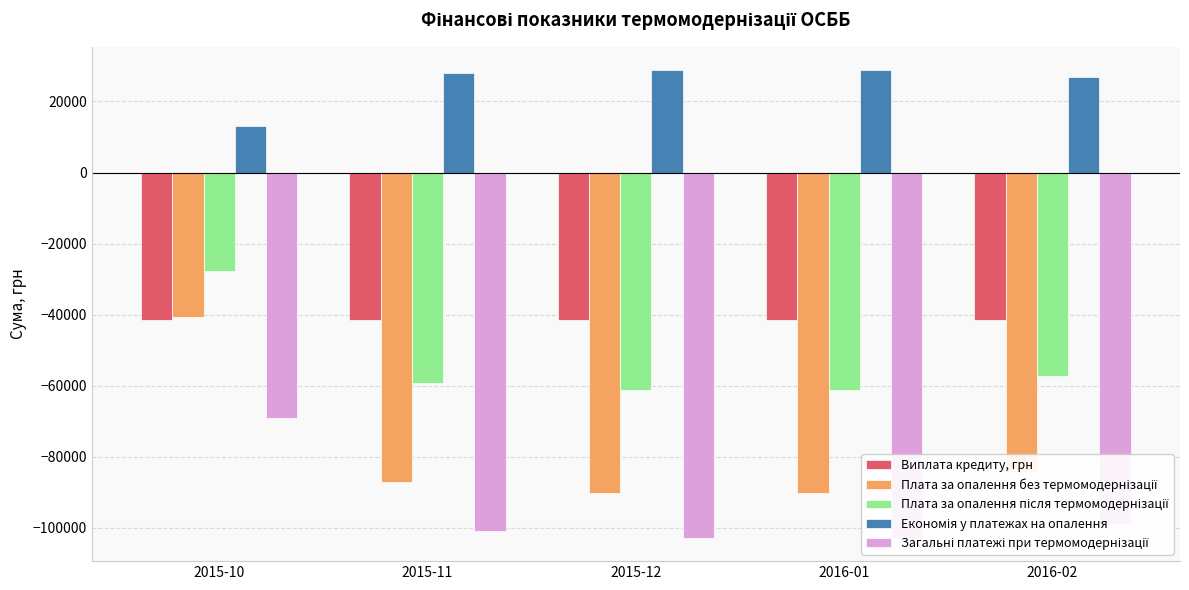

At which category does the chart reach its minimum across all series?

2015-12